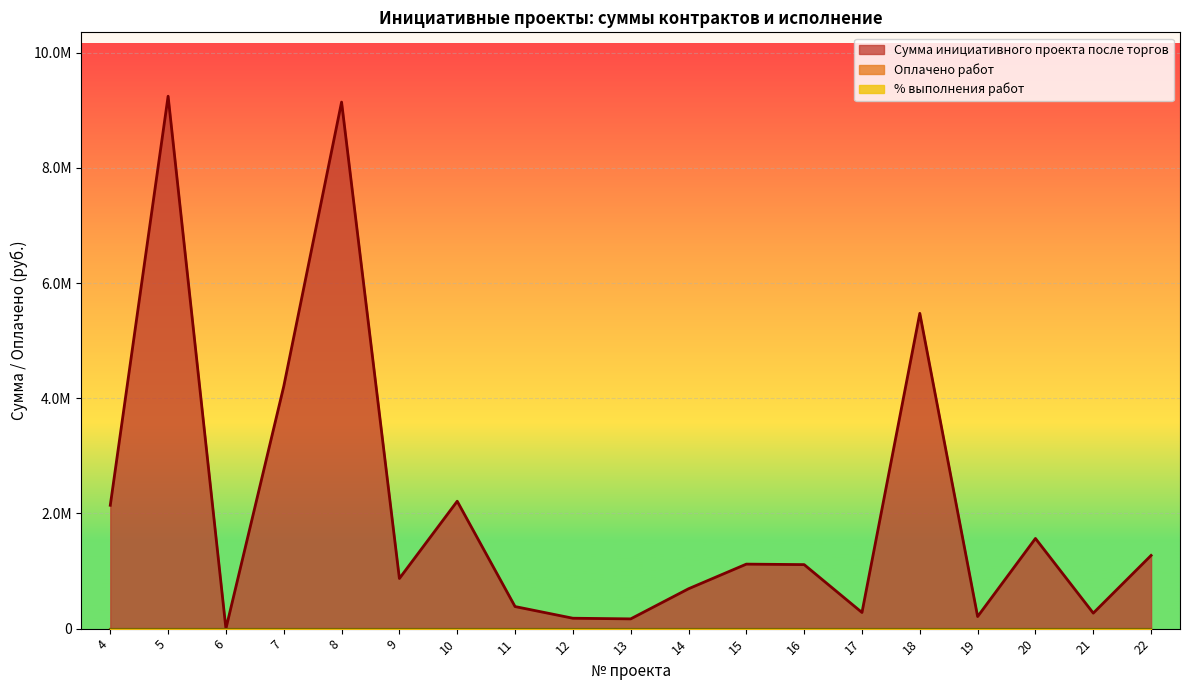

True or false: % выполнения работ and Сумма инициативного проекта после торгов cross at least once.

False